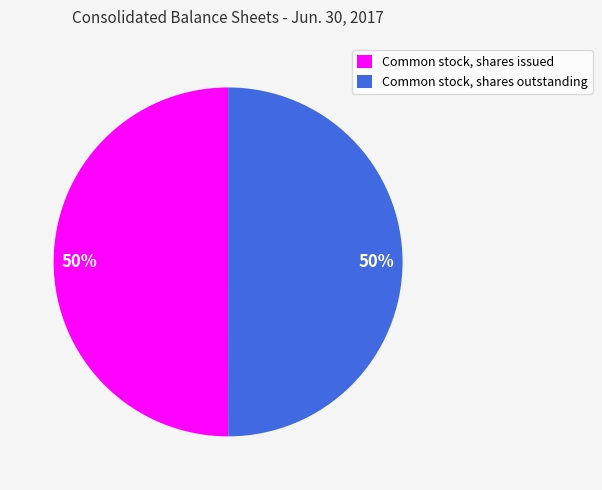

To the nearest percent, what is the average slice percentage?

50%